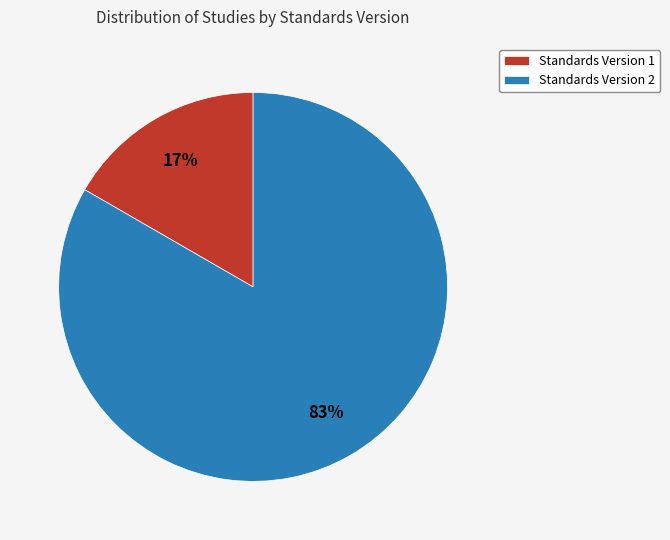

To the nearest percent, what is the combined percentage of Standards Version 2 and Standards Version 1?

100%